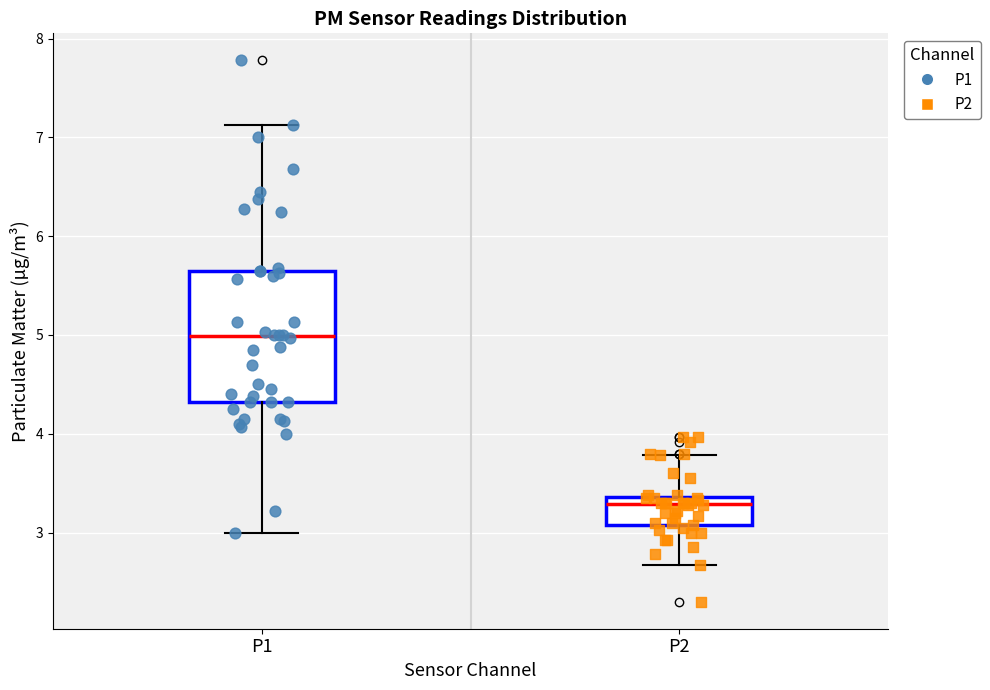

Reading left to right, transcribe this box plot: for each box, give where its median line is, the range the box spans, and where its two whiskers end, as read against the y-axis. The values are not printed on the chart, so give them approximately, as read against the axis.

P1: median 5.0, box 4.3 to 5.7, whiskers 3.0 to 7.1
P2: median 3.3, box 3.1 to 3.4, whiskers 2.7 to 3.8